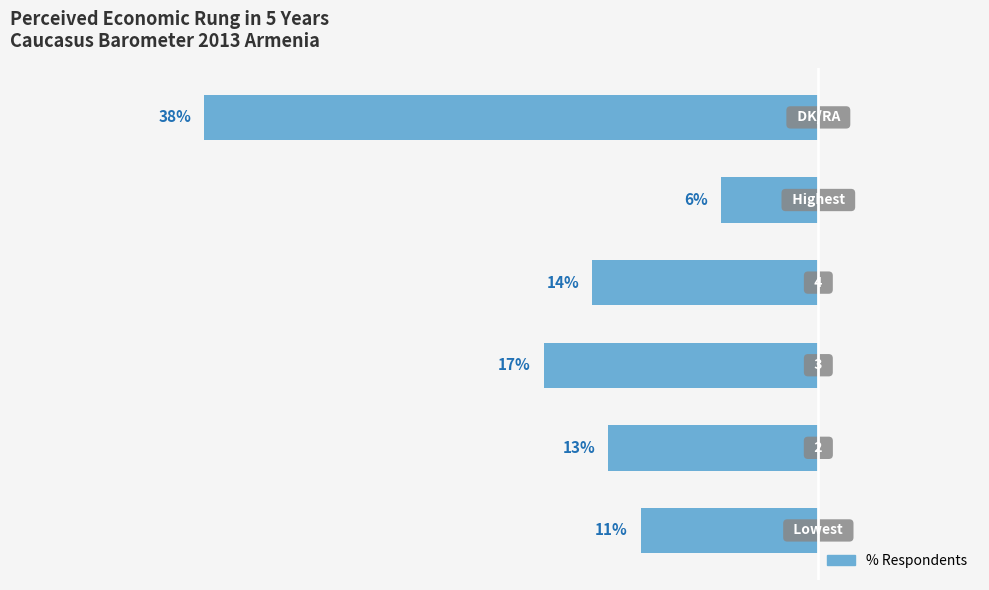

List the labels in order of value, smallest first.

5, 2, 3, 1, 0, 4